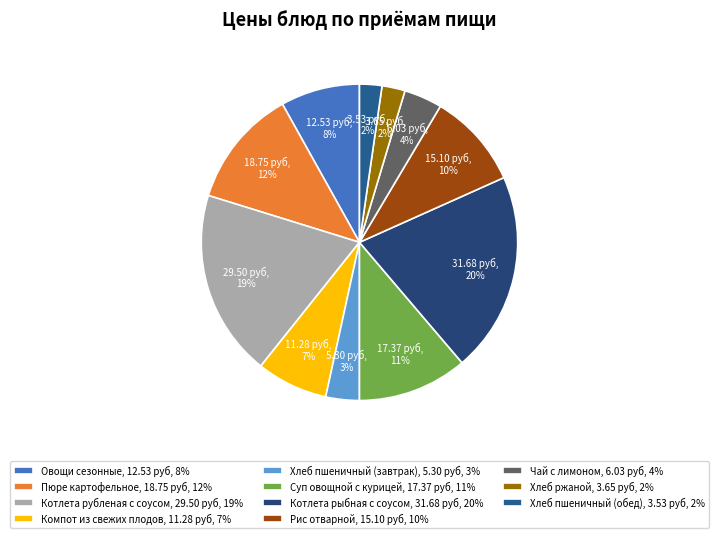

What is the ratio of the value at Хлеб ржаной to the value at Котлета рубленая с соусом?

0.1